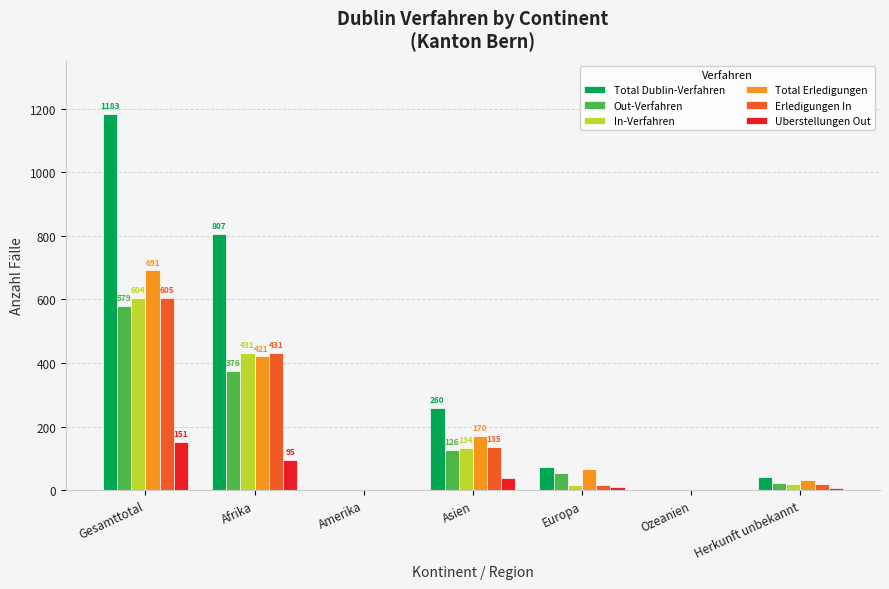

How many series are shown in this chart?

6